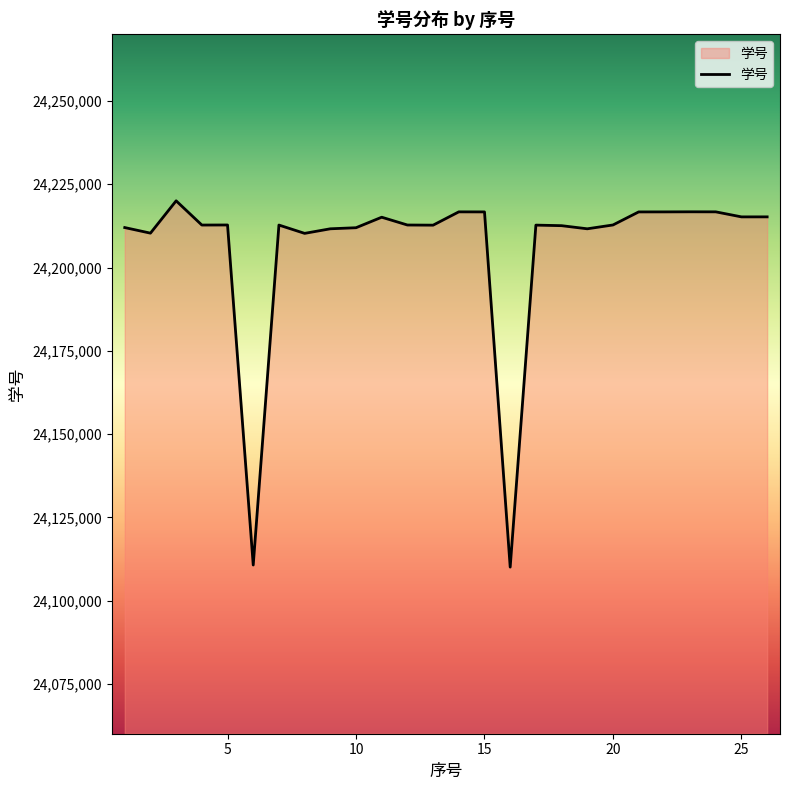

What is the minimum value shown in the chart?

24110104